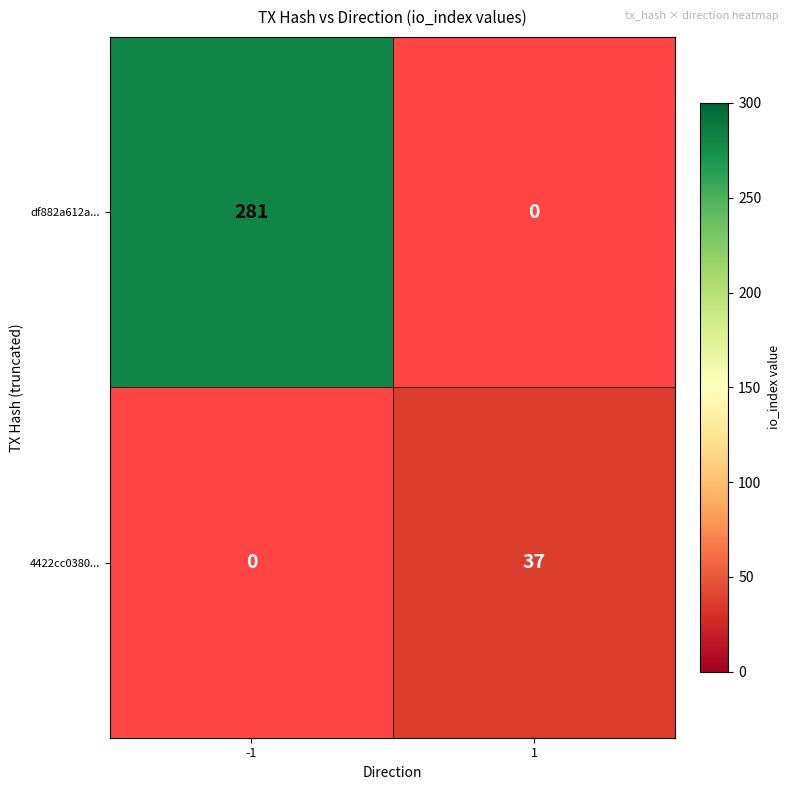

The value of df882a612a... at -1 is 93. True or false?

False